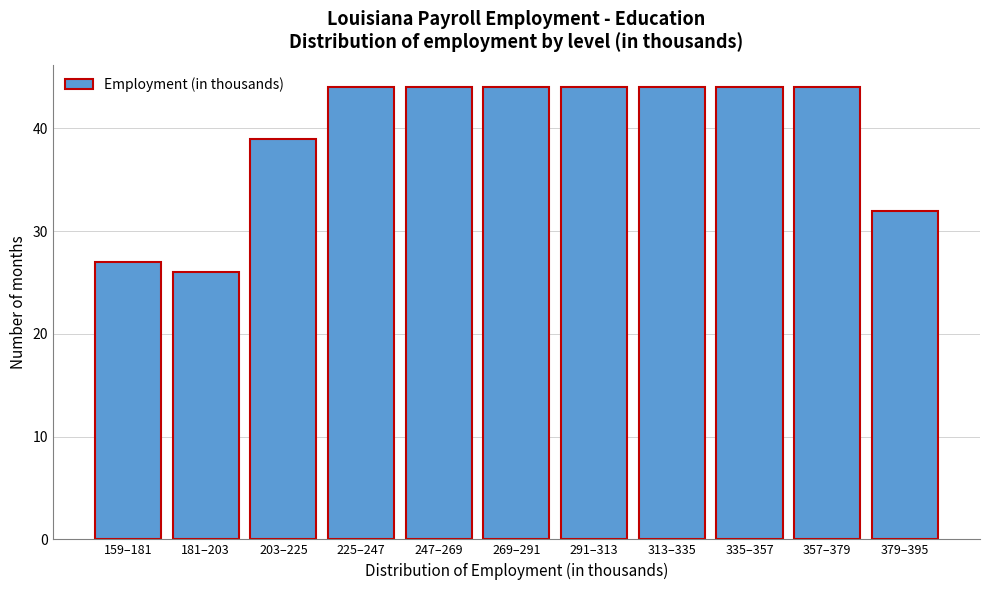

Reading right to left, extract all data points from this chart.

379–395=32	357–379=44	335–357=44	313–335=44	291–313=44	269–291=44	247–269=44	225–247=44	203–225=39	181–203=26	159–181=27